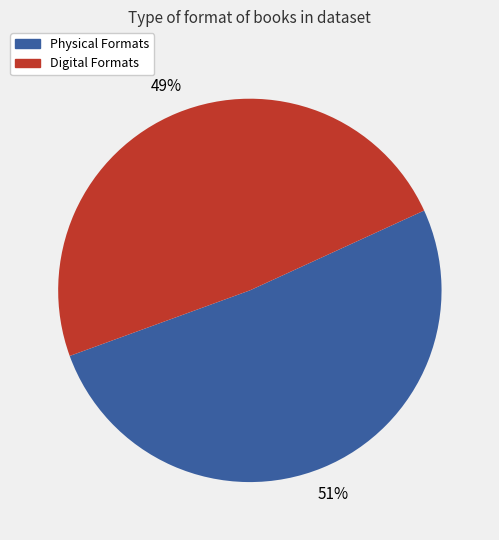

Is there a majority slice in this chart?

Yes